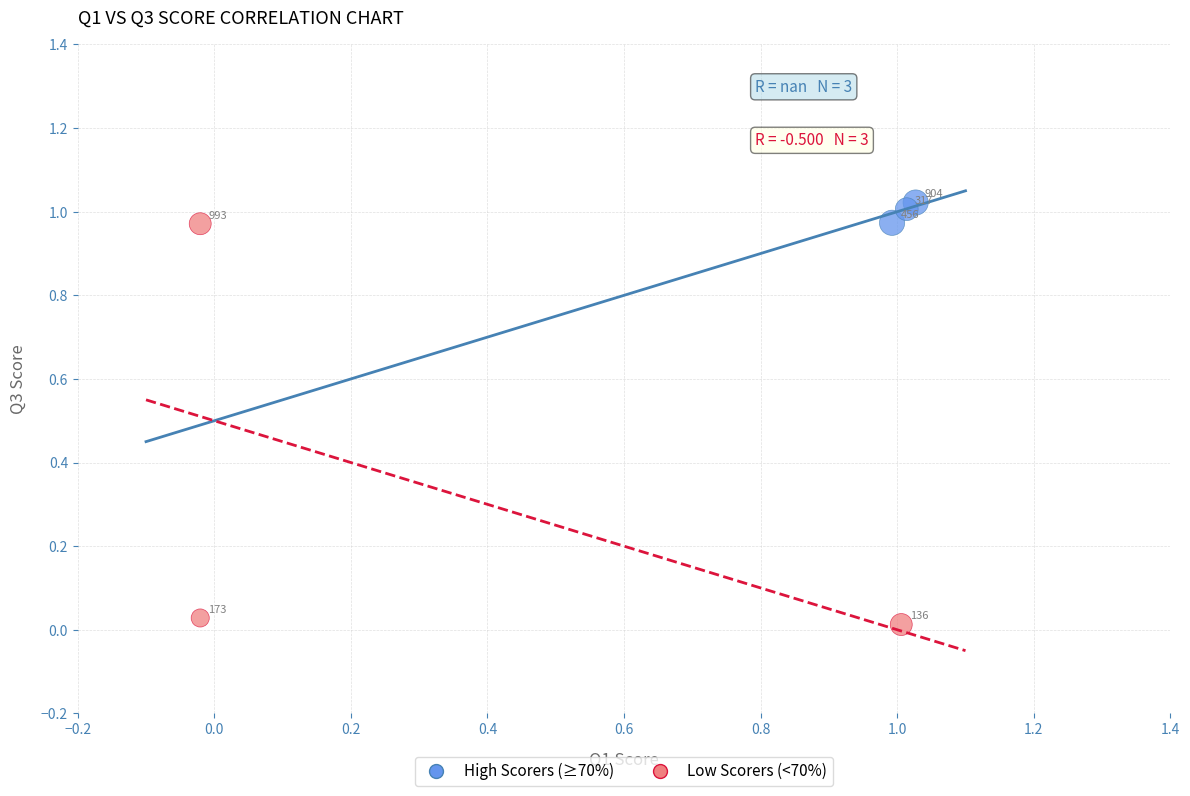

What are all the series names shown in the legend?

High Scorers (≥70%), Low Scorers (<70%)